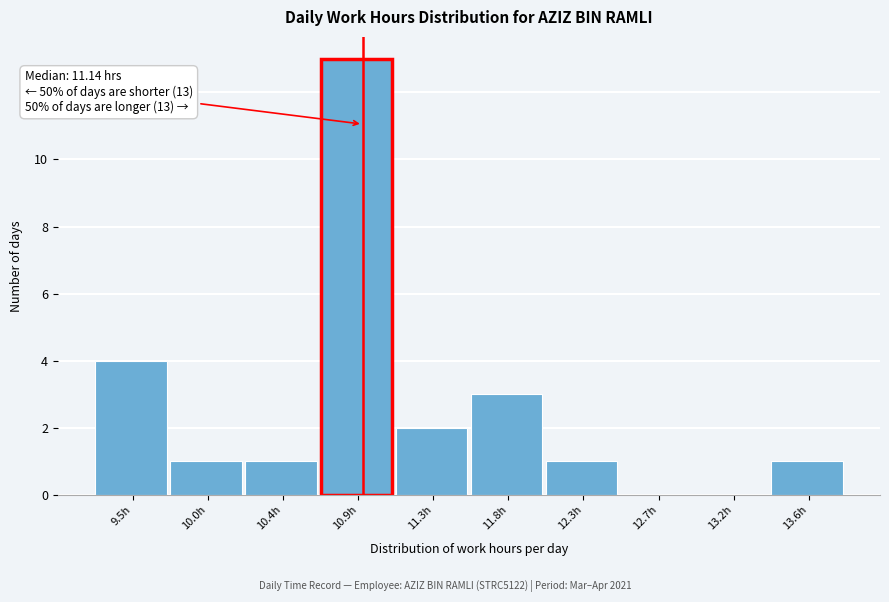

Reading left to right, list all the values displayed in this chart.

9.5h=4	10.0h=1	10.4h=1	10.9h=13	11.3h=2	11.8h=3	12.3h=1	12.7h=0	13.2h=0	13.6h=1